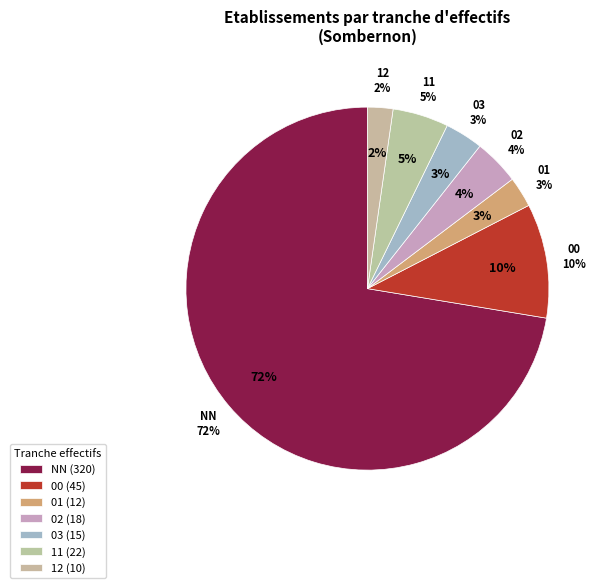

What percentage is the 12 slice, to the nearest percent?

2%